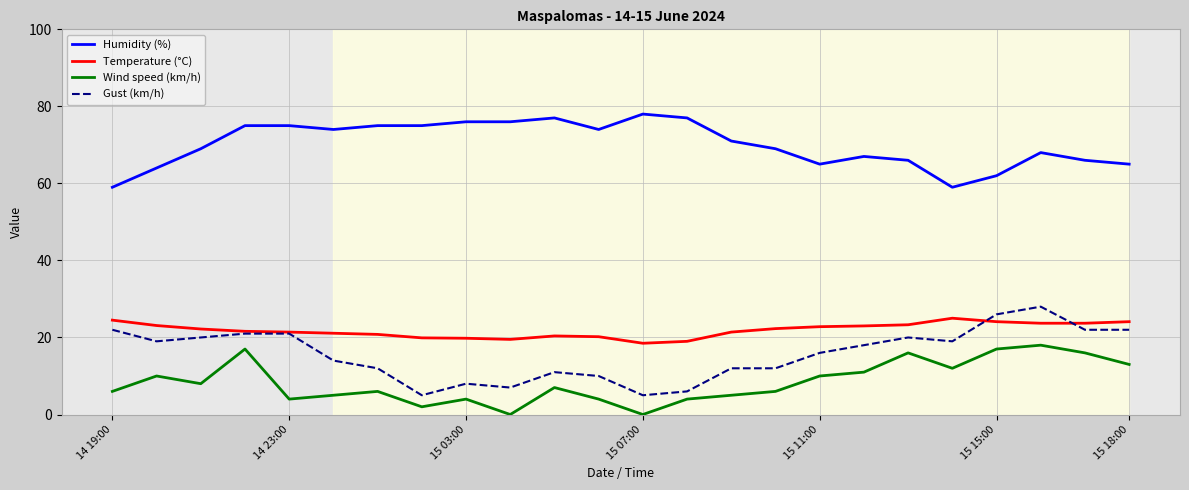

What is the maximum value shown in the chart?

78.0